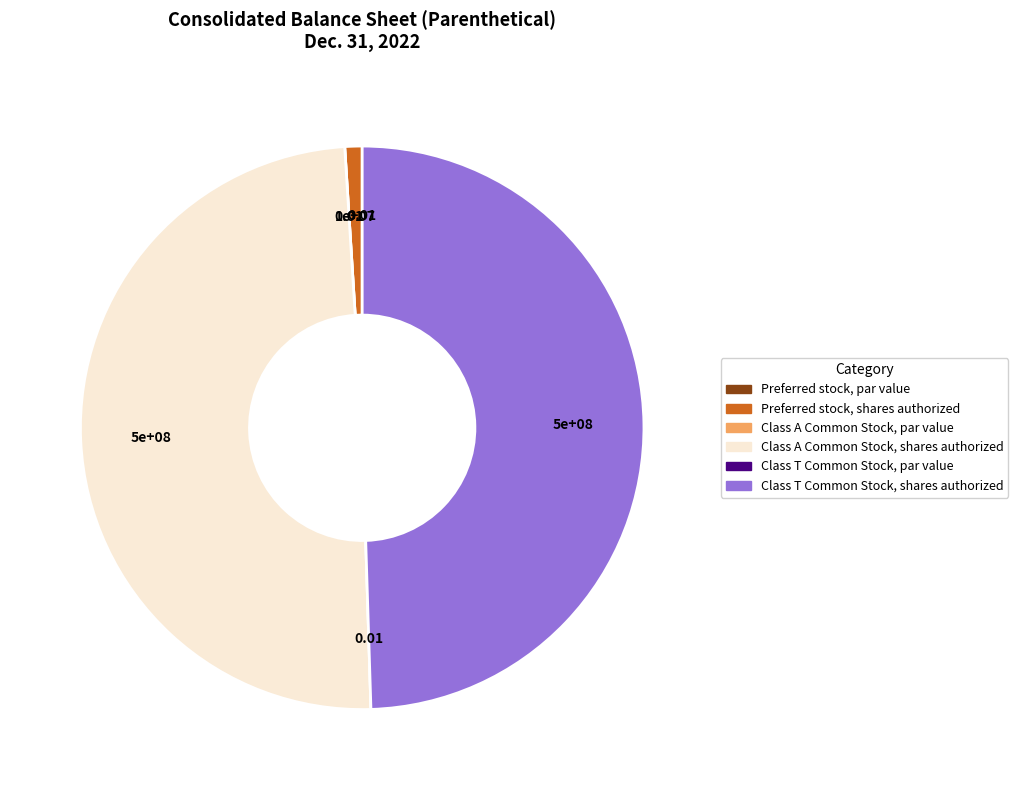

To the nearest percent, what is the difference between the largest and smallest slice percentages?

50%